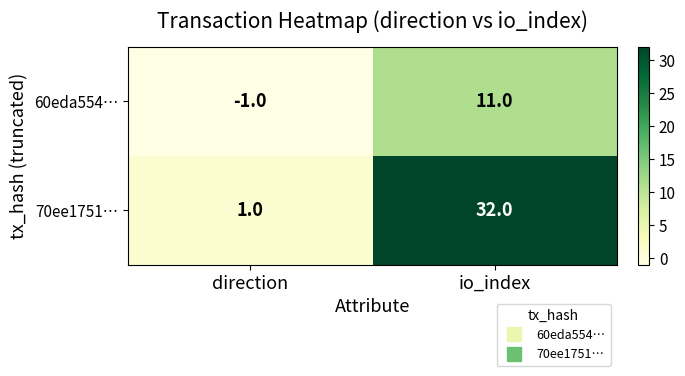

At which category is the sum across all series the highest?

io_index